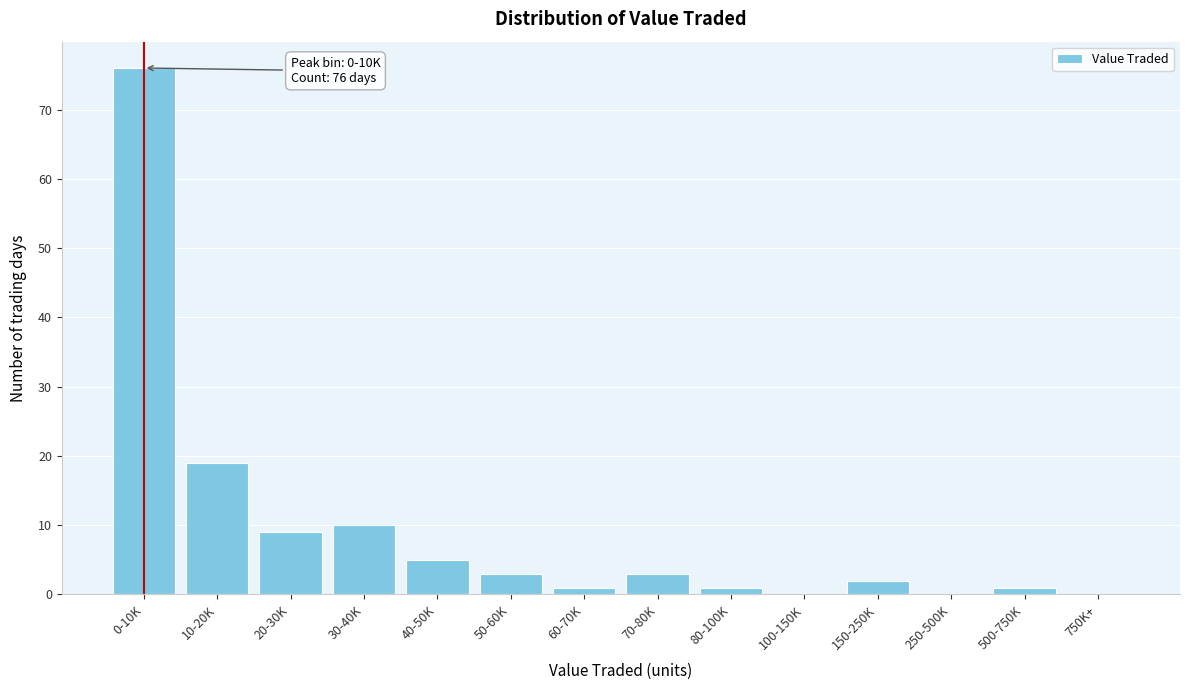

Reading right to left, transcribe all the data shown in this chart.

750K+=0	500-750K=1	250-500K=0	150-250K=2	100-150K=0	80-100K=1	70-80K=3	60-70K=1	50-60K=3	40-50K=5	30-40K=10	20-30K=9	10-20K=19	0-10K=76